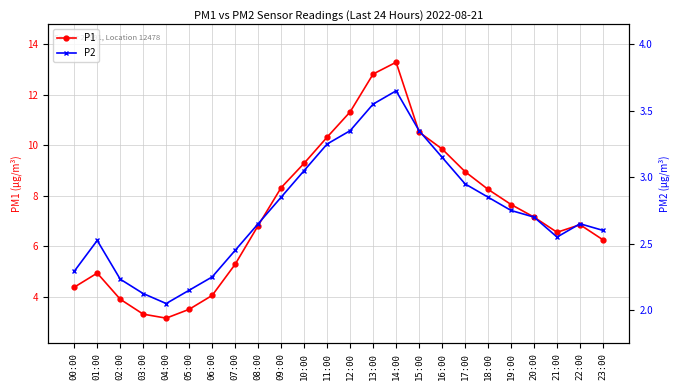

Which has a higher value, 18:00 or 19:00?

18:00